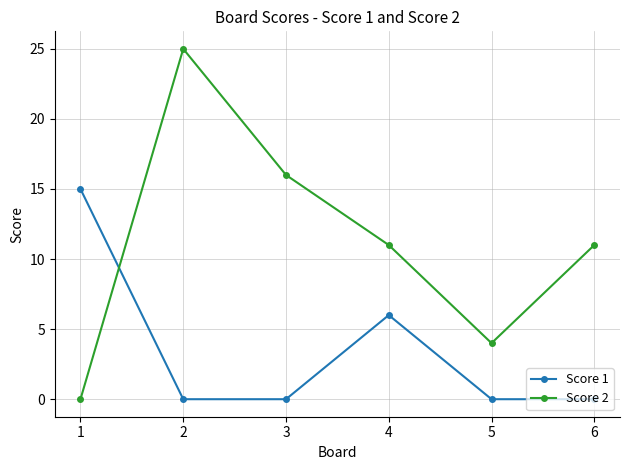

Is the value of Score 2 at 3 greater than the value of Score 1 at 2?

Yes